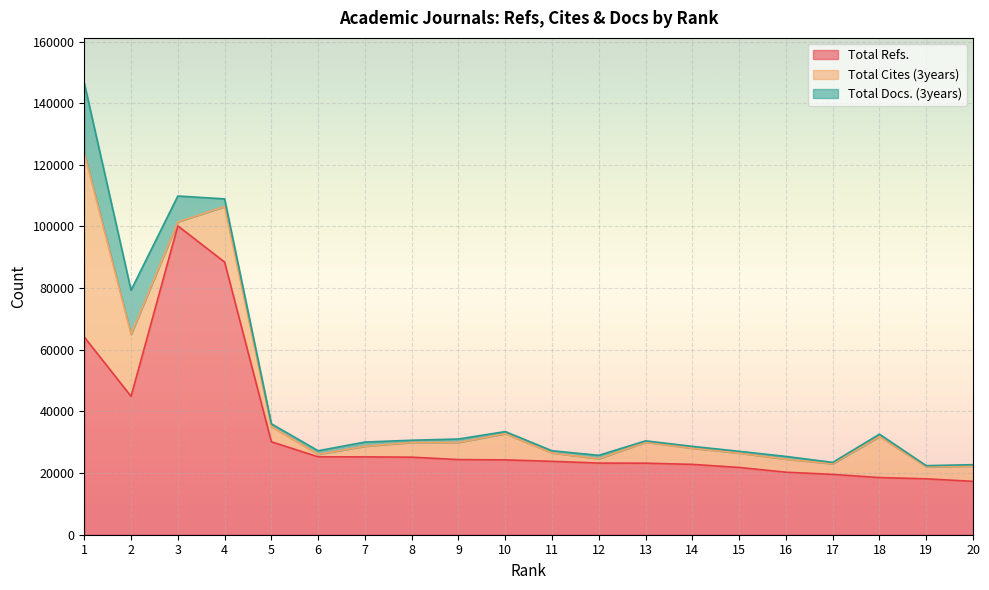

What is the maximum value for Total Docs. (3years)?

22708